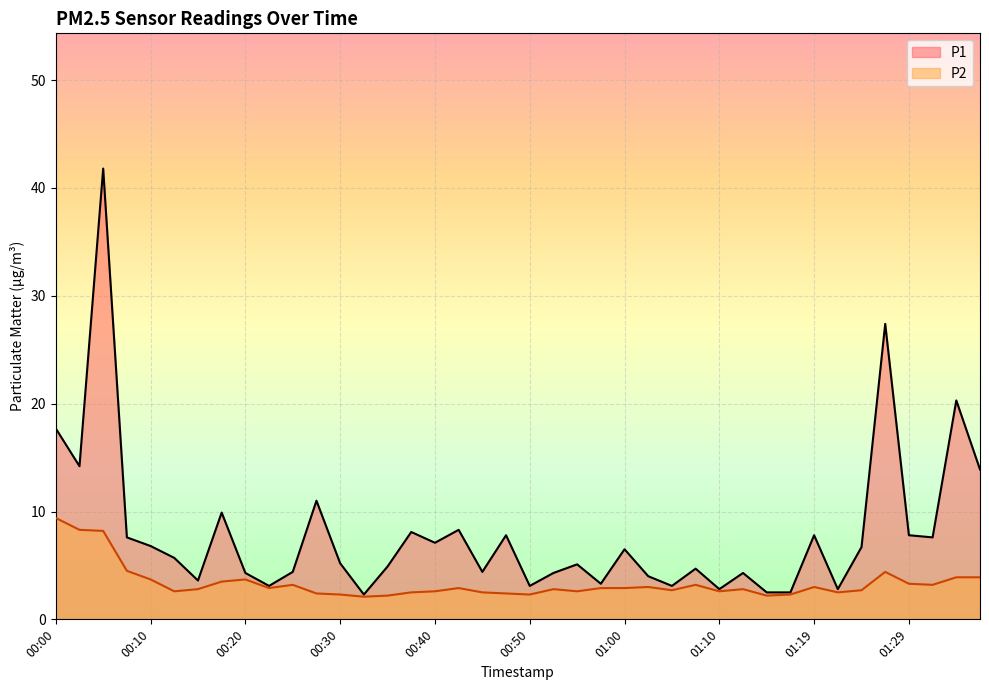

What is the label of the 25th point from the left?

01:00